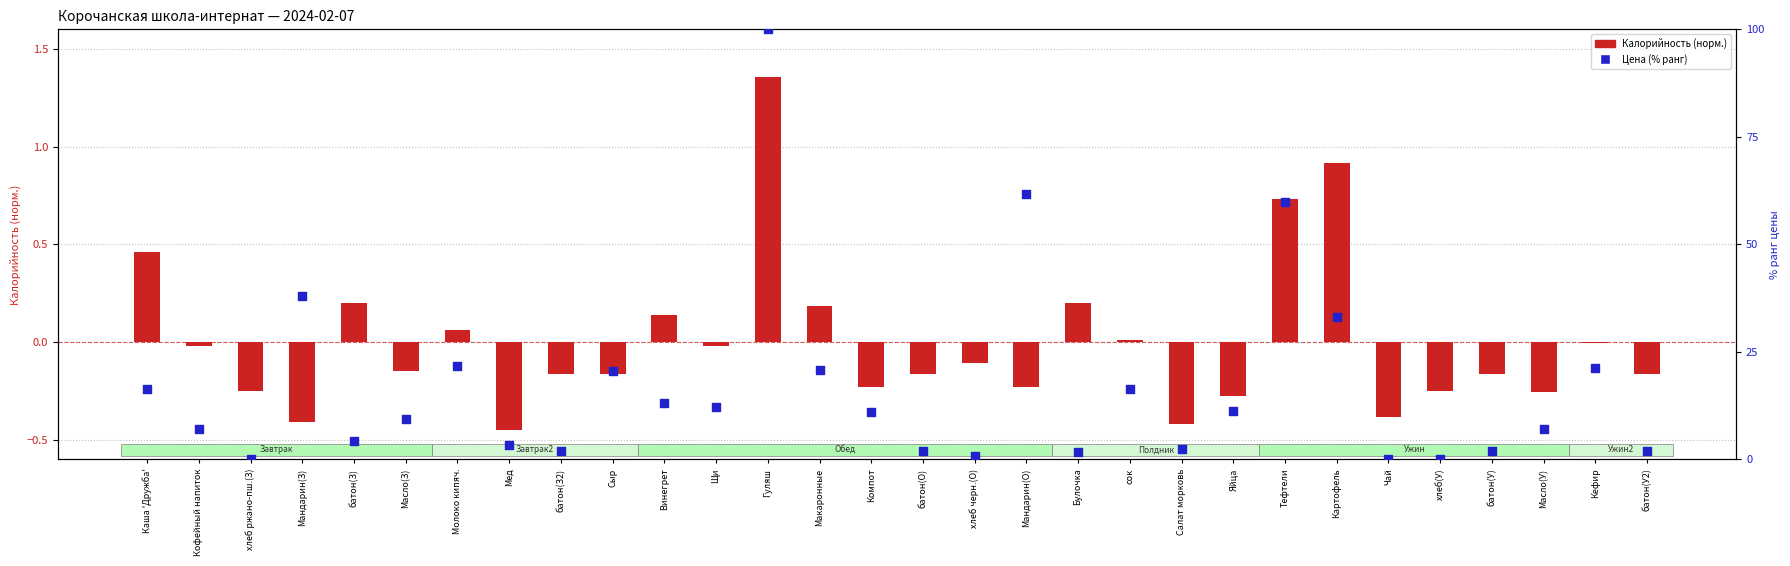

At how many categories does at least one series exceed 34?

4